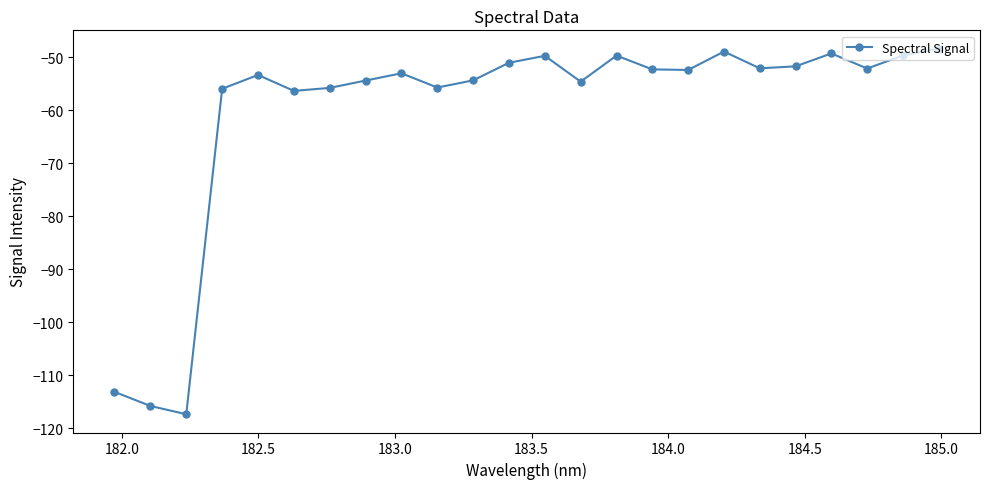

True or false: the data has more than 0 interior local peaks.

True